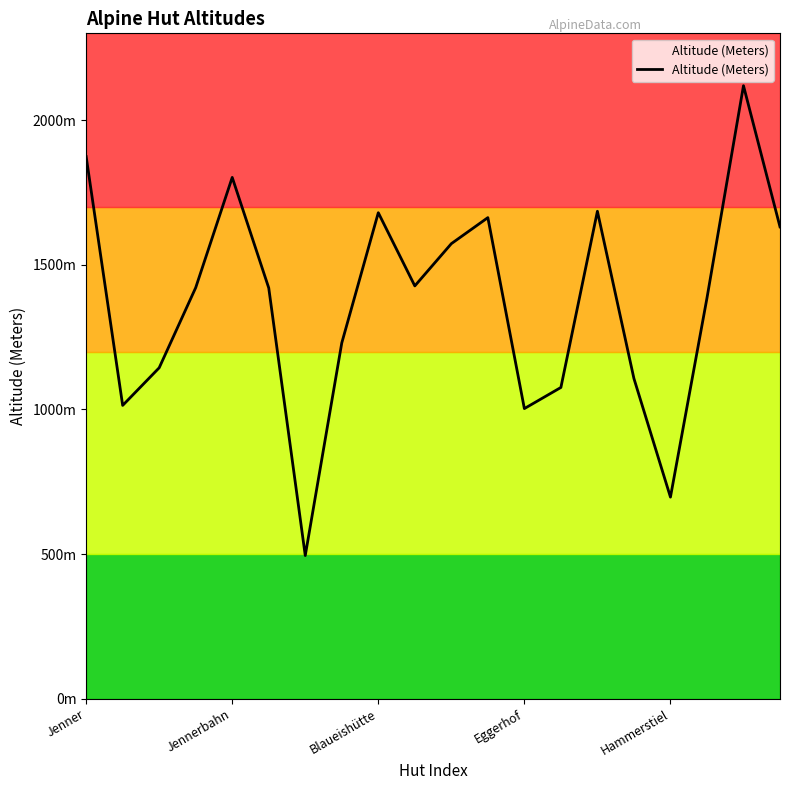

At which label does the data first exceed 1421?

Jenner